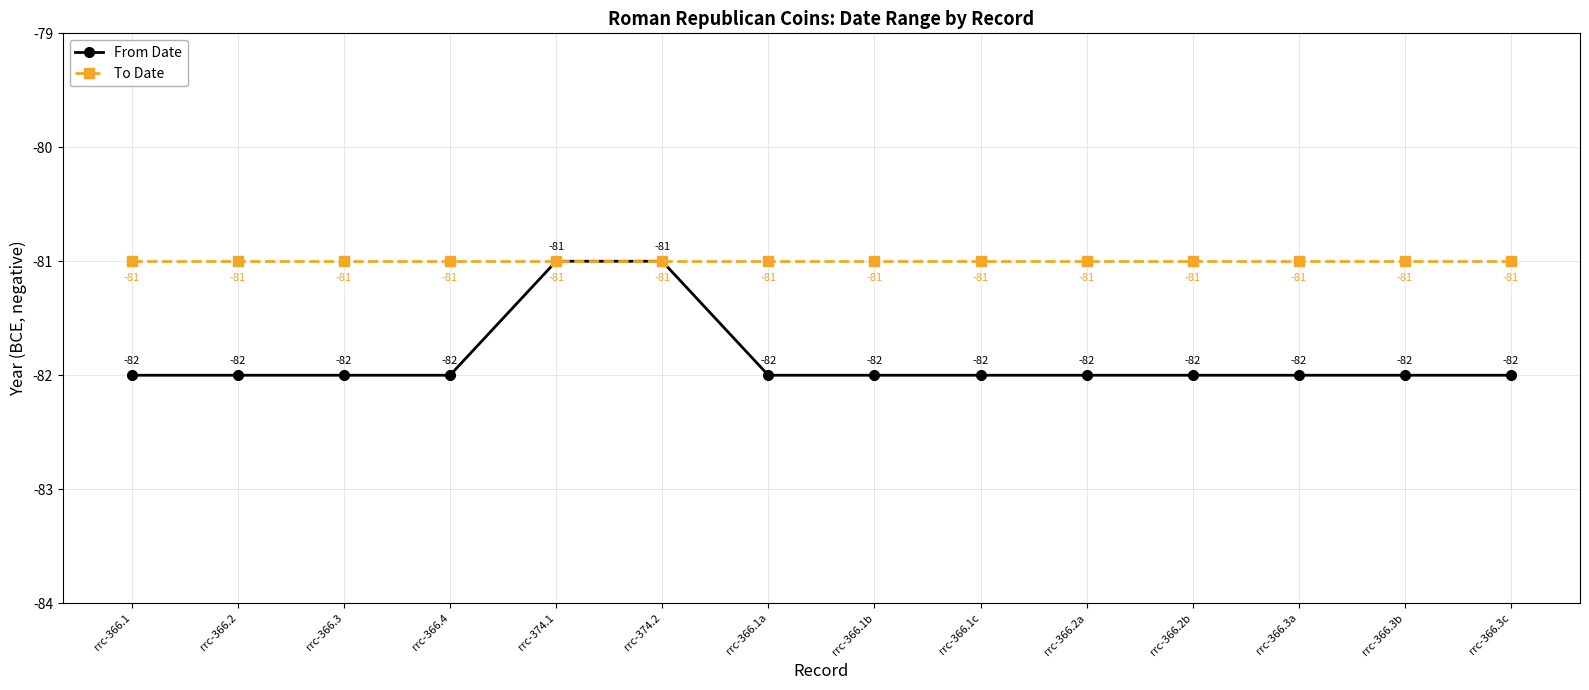

What are all the series names shown in the legend?

From Date, To Date